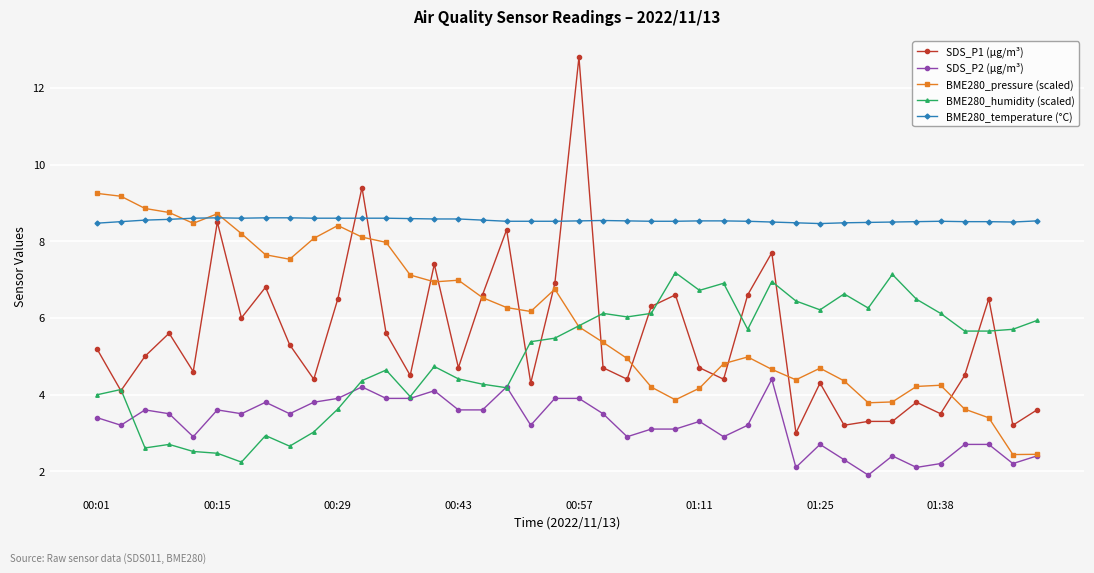

List the series in order of their peak value, highest first.

SDS_P1 (µg/m³), BME280_pressure (scaled), BME280_temperature (°C), BME280_humidity (scaled), SDS_P2 (µg/m³)